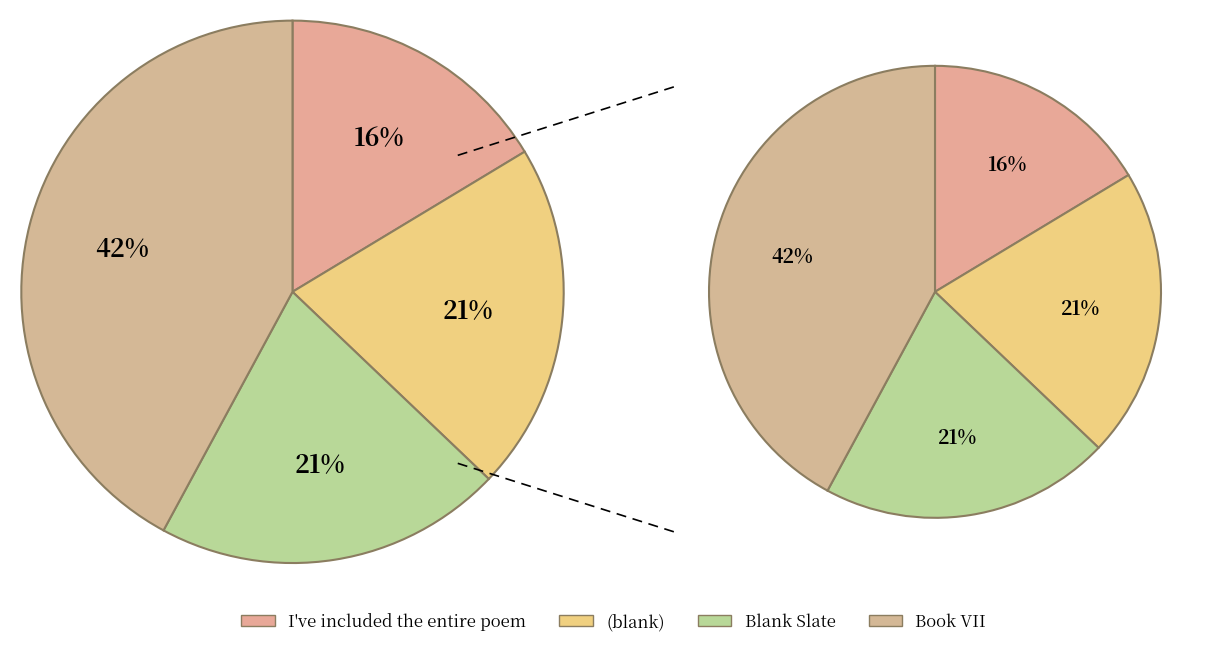

Is I've included the entire poem the majority of the pie?

No